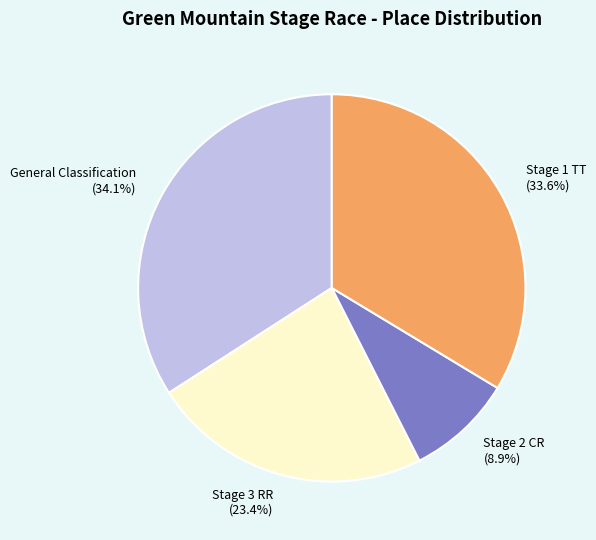

Does any single category account for the majority?

No